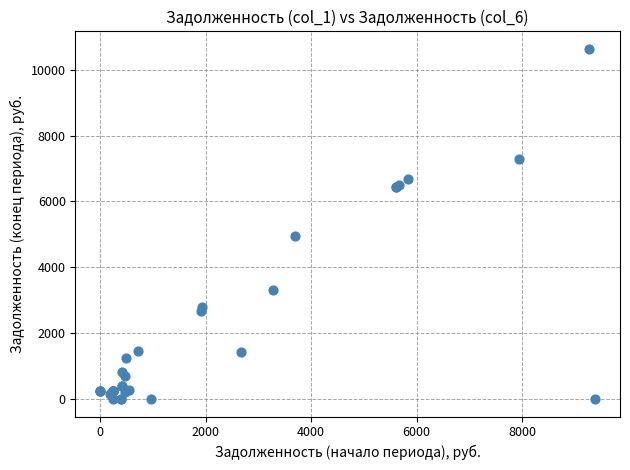

What Y value in the scatter plot is closest to 5316?

4951.4